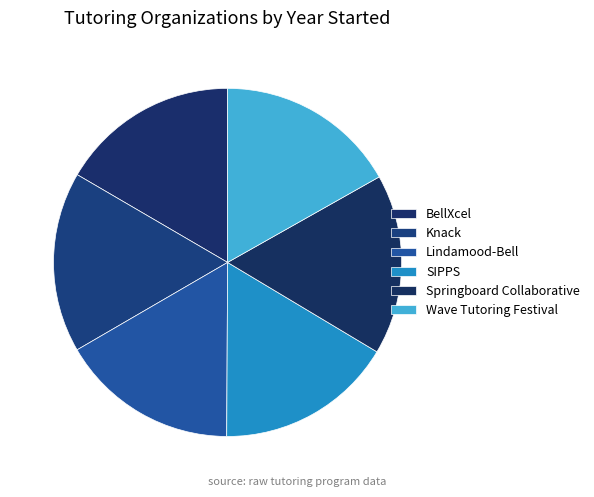

The Springboard Collaborative slice represents 17% of the pie. True or false?

True